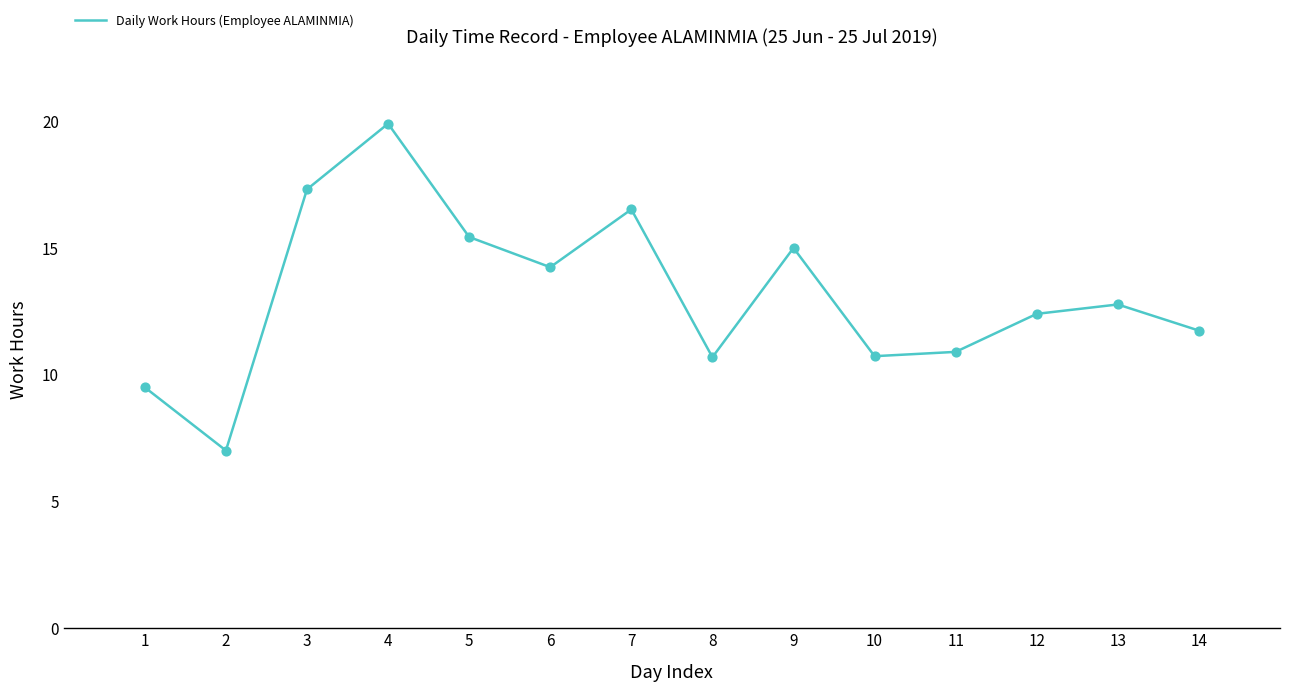

Approximately how many times larger is the value at 9 compared to 5?

1.0